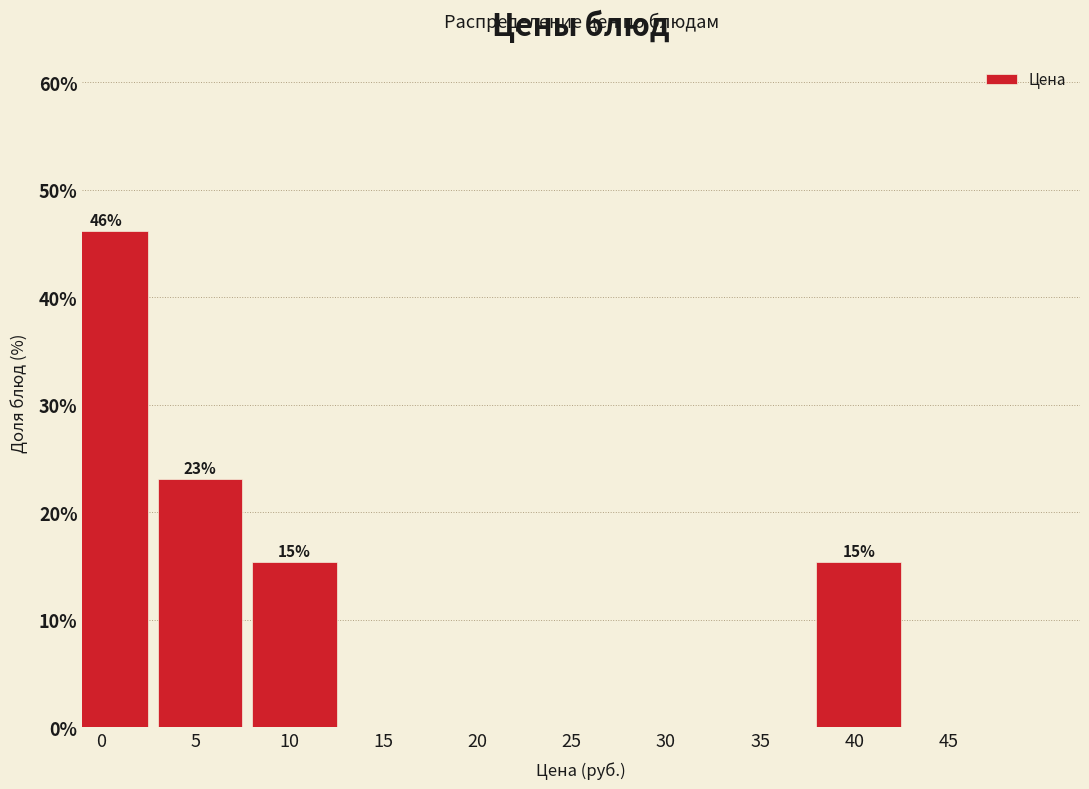

Reading left to right, extract all data points from this chart.

0=46.2	5=23.1	10=15.4	15=0.0	20=0.0	25=0.0	30=0.0	35=0.0	40=15.4